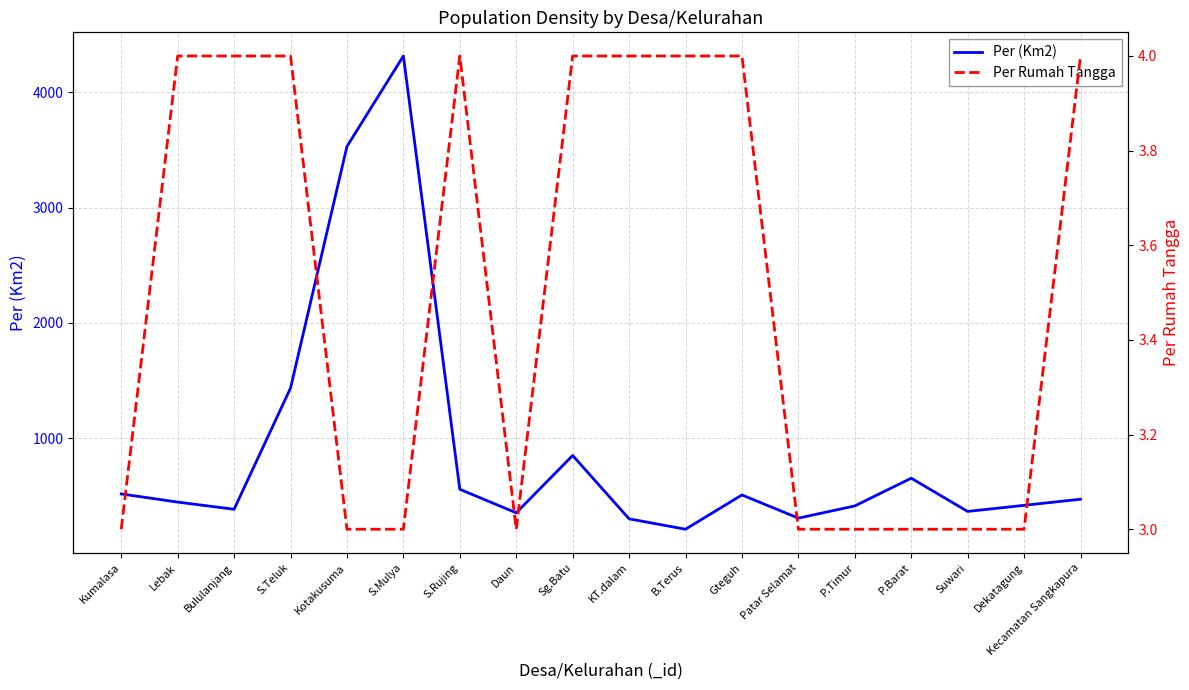

The Per Rumah Tangga series shows 4 at B.Terus. True or false?

True